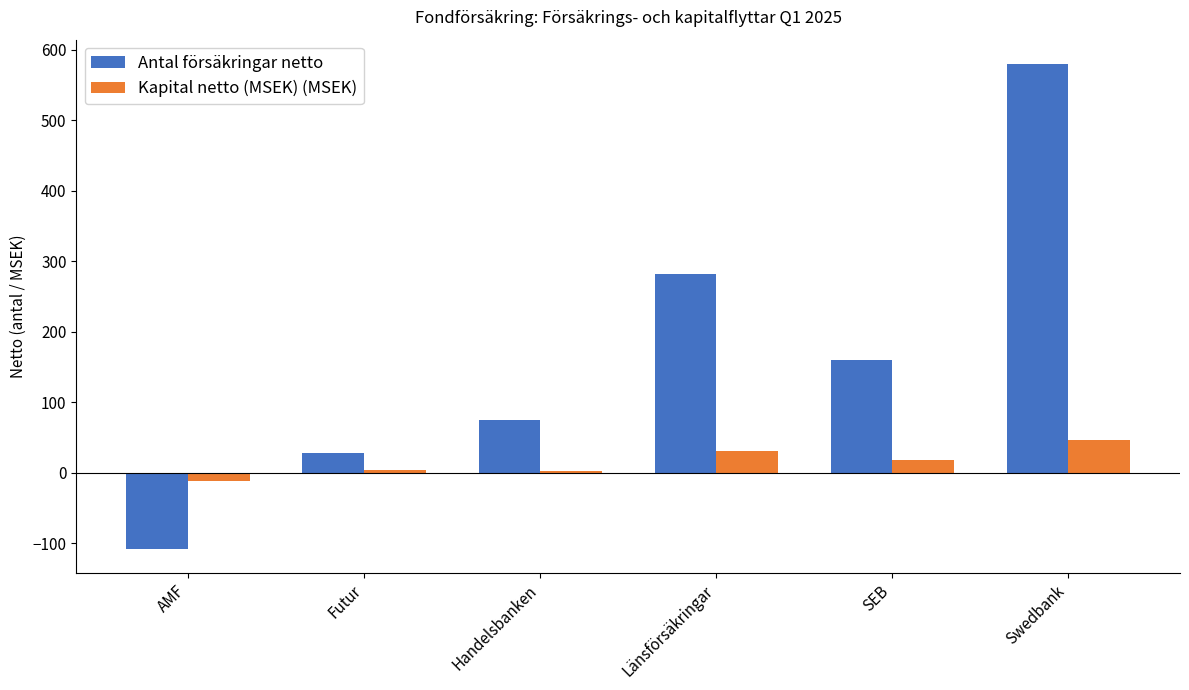

How many values in Antal försäkringar netto are above zero?

5